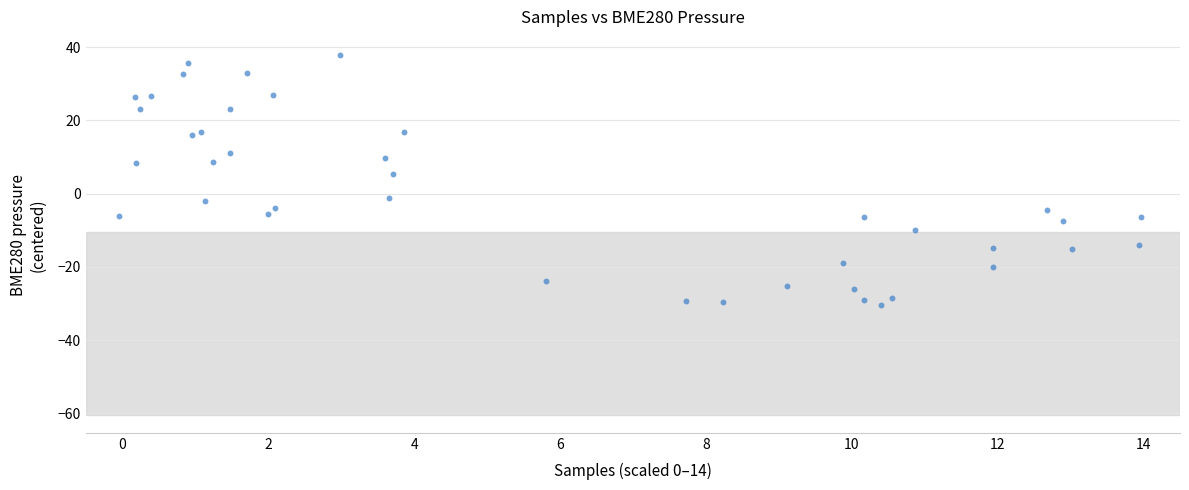

What Y value in the scatter plot is closest to 3?

5.4